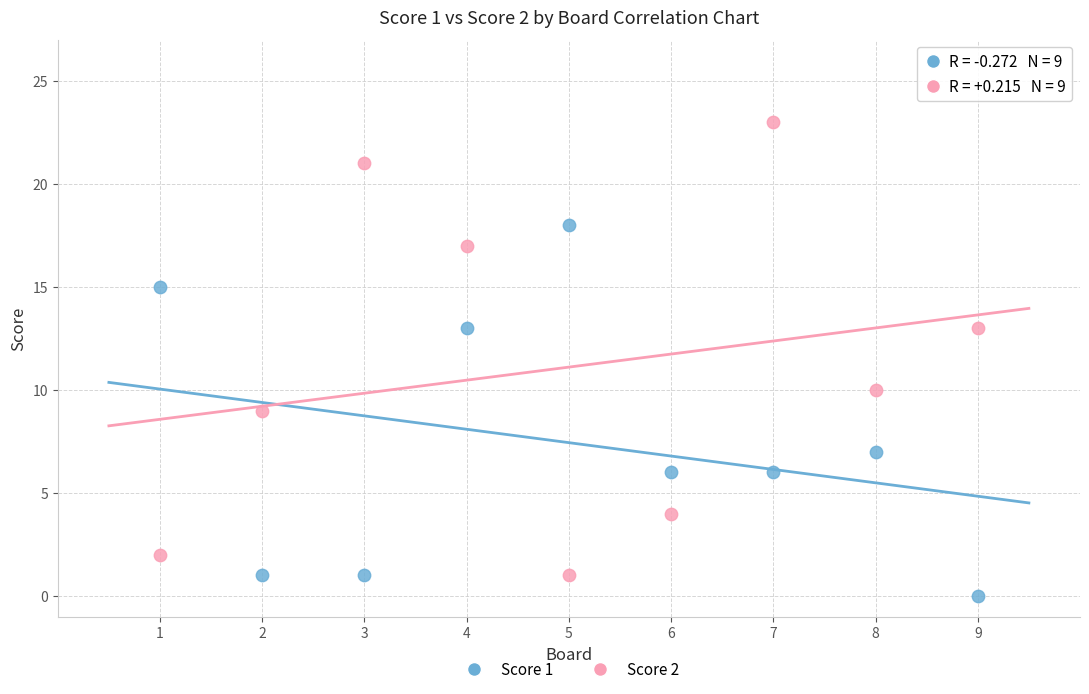

What is the X range (max minus min) for the scatter plot?

8